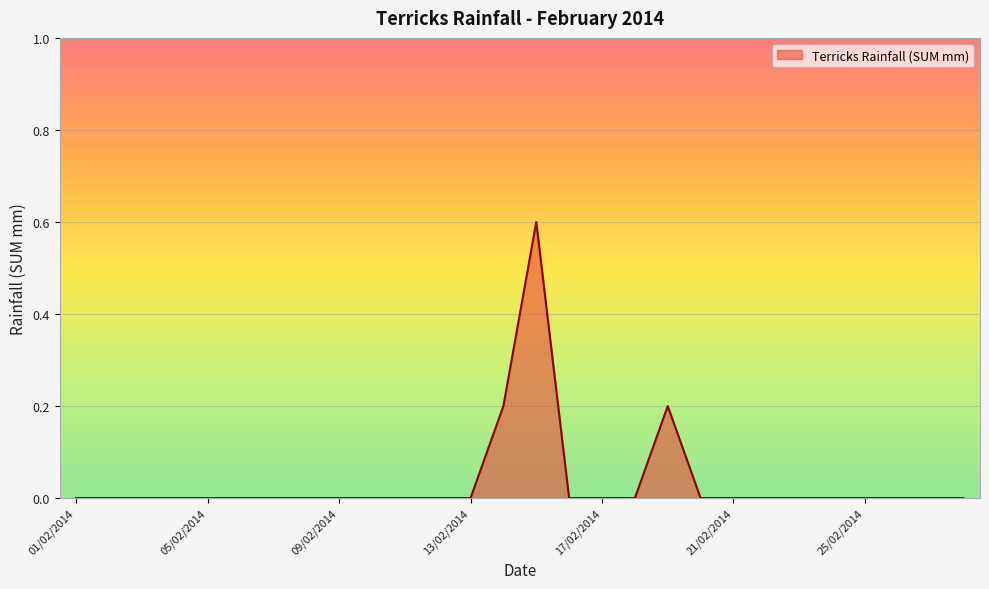

What is the greatest value displayed?

0.6